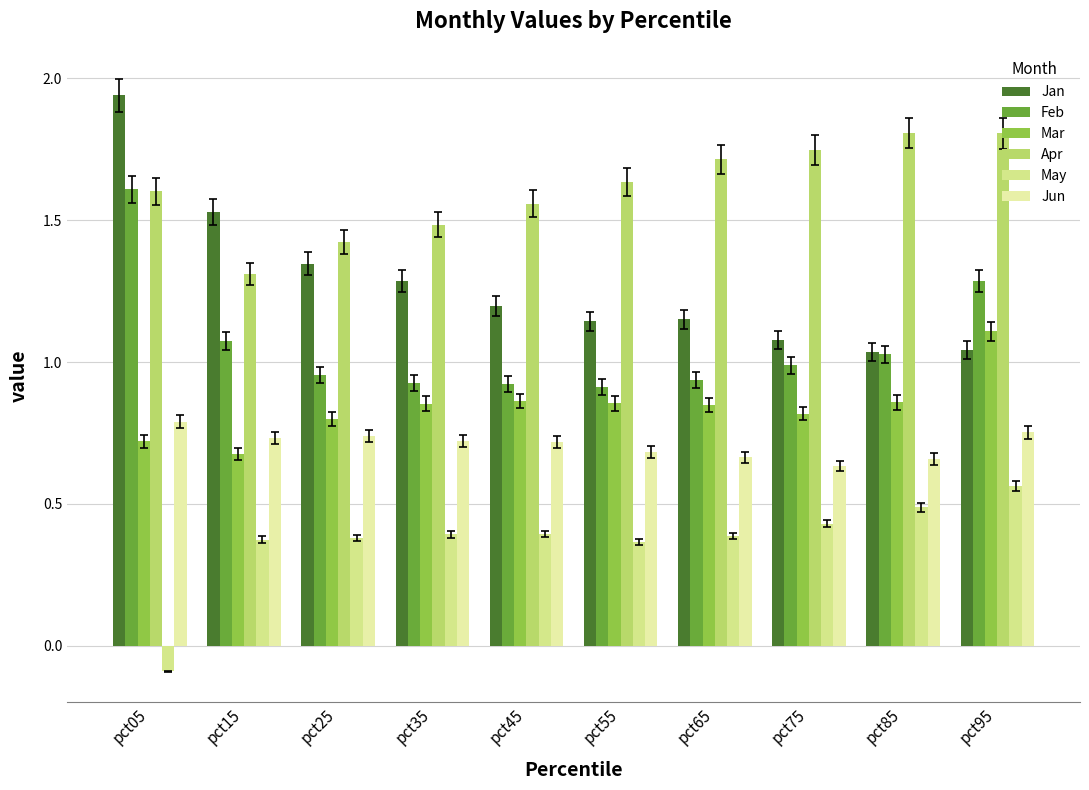

What is the spread (max minus min) of values at pct85?

1.3